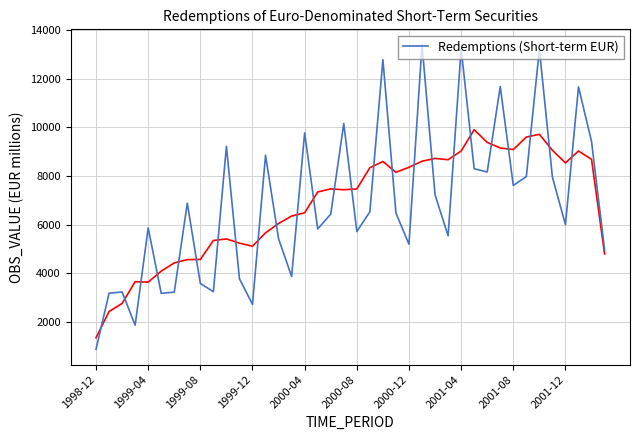

The value of Redemptions (Short-term EUR) at 2000-12 is 5198.9. True or false?

True